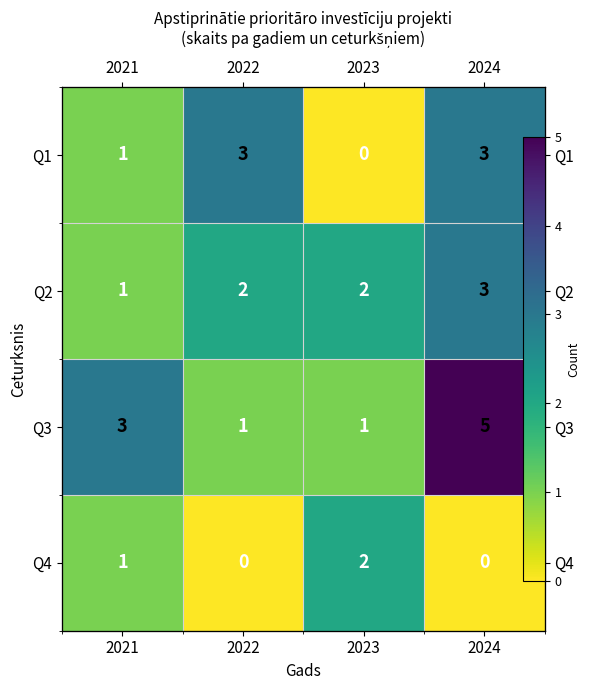

Which label corresponds to the smallest value in the chart?

2023